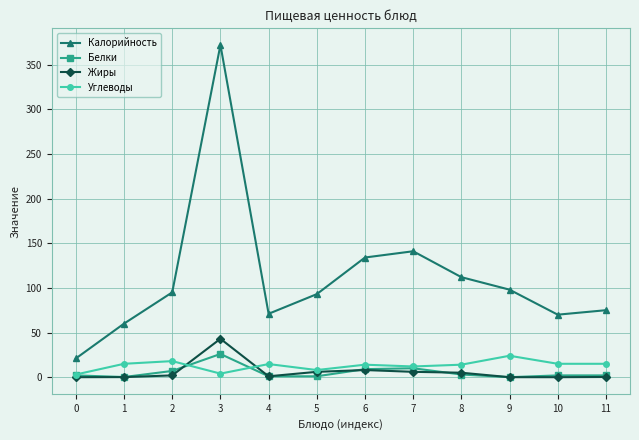

What is the maximum value shown in the chart?

372.0